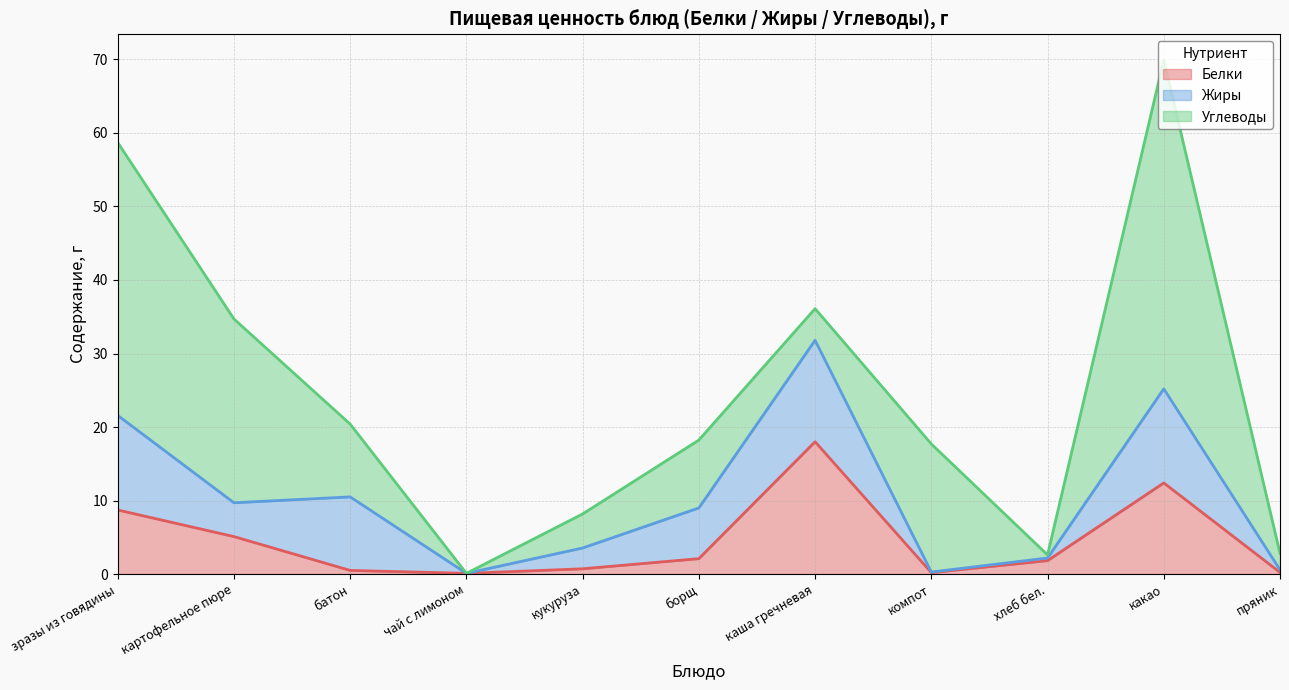

How many interior local valleys does the Жиры series have?

3